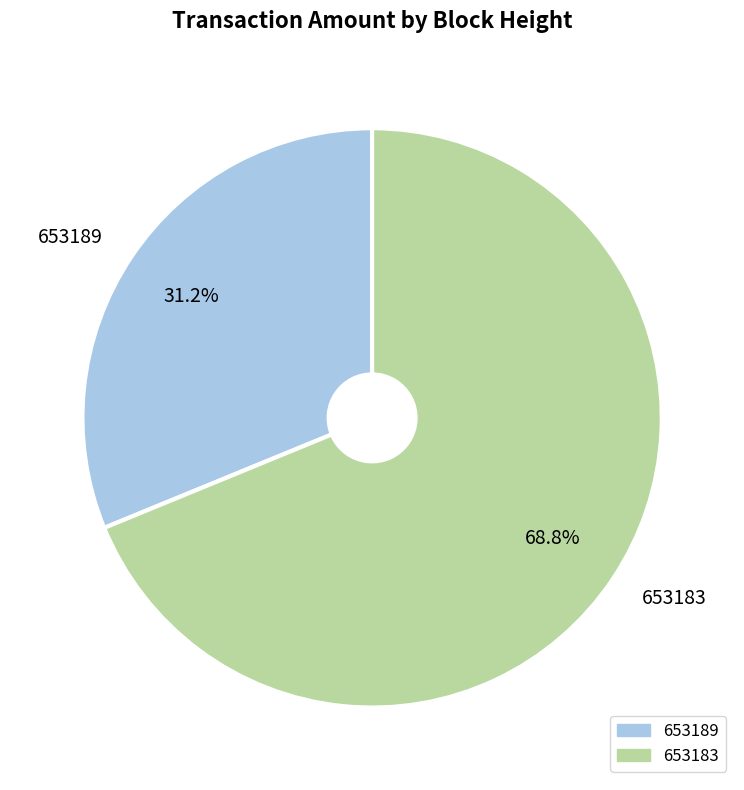

Which has a higher value, 653183 or 653189?

653183